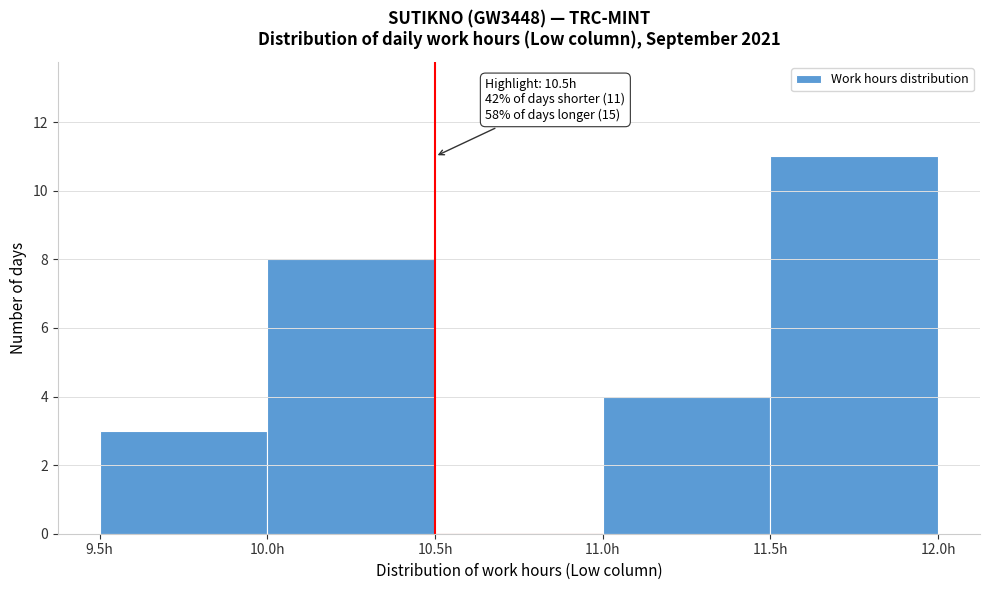

Which range on the x-axis has the tallest bar?

11.5 to 12.0